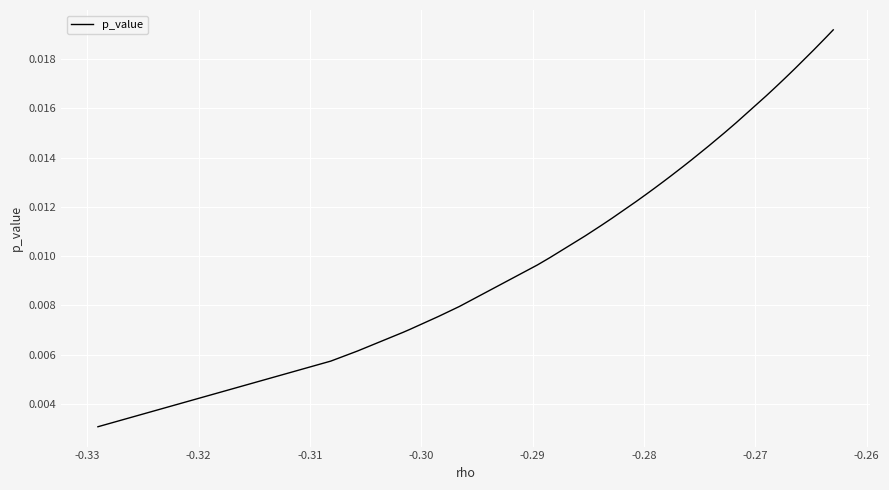

Is this an area chart (filled region under the line)?

No